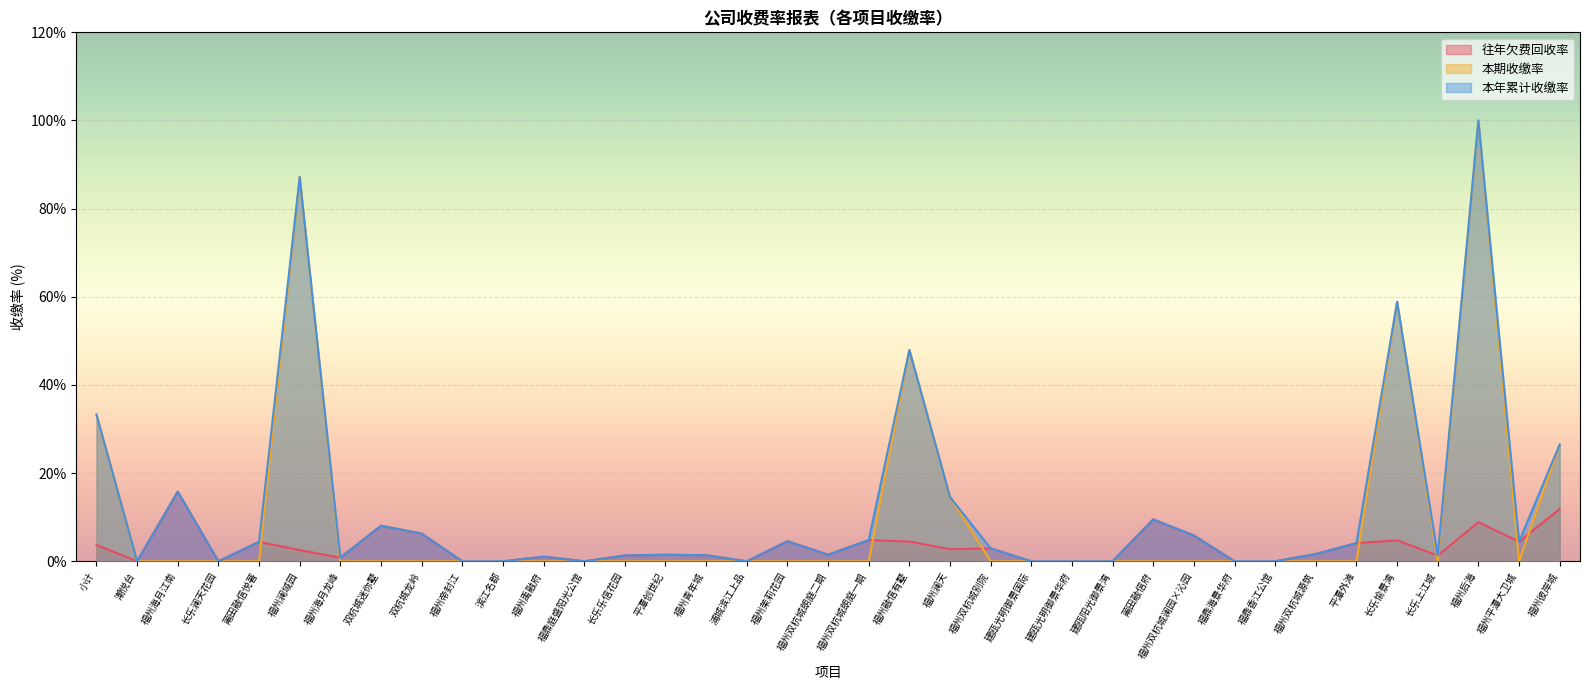

Read the 往年欠费回收率 value at 福州双杭城澜园×沁园.

5.8